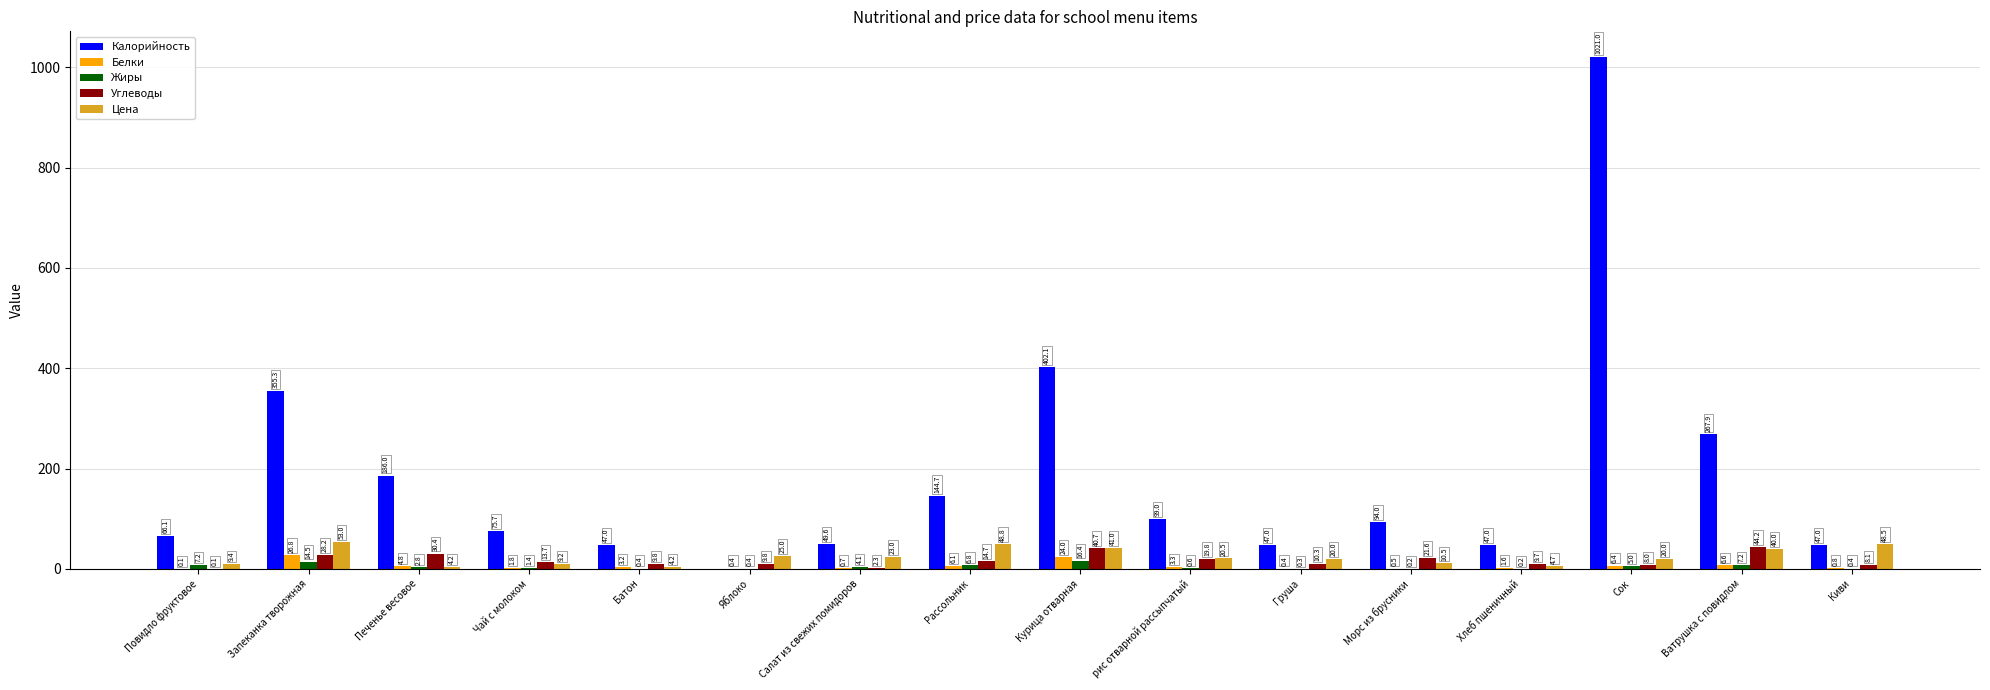

What is the total value across all series at Батон?

64.6